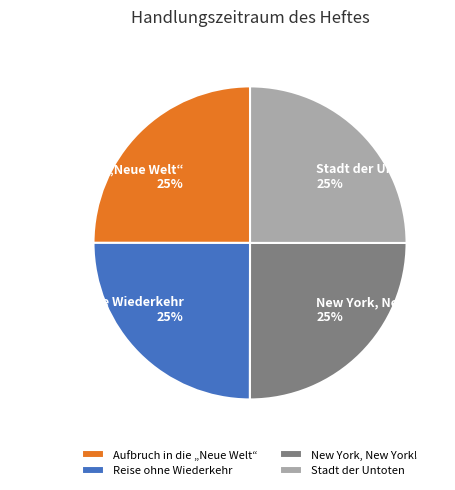

How many segments does this pie chart have?

4